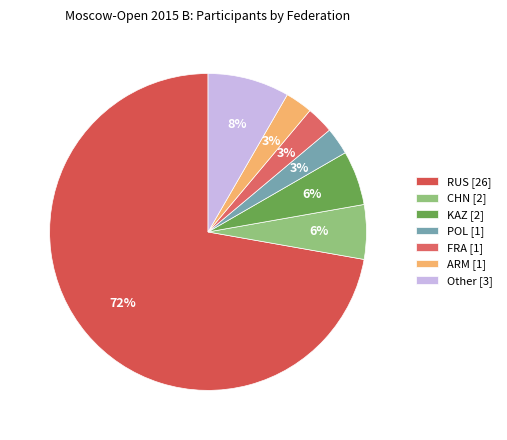

Does any single category account for the majority?

Yes